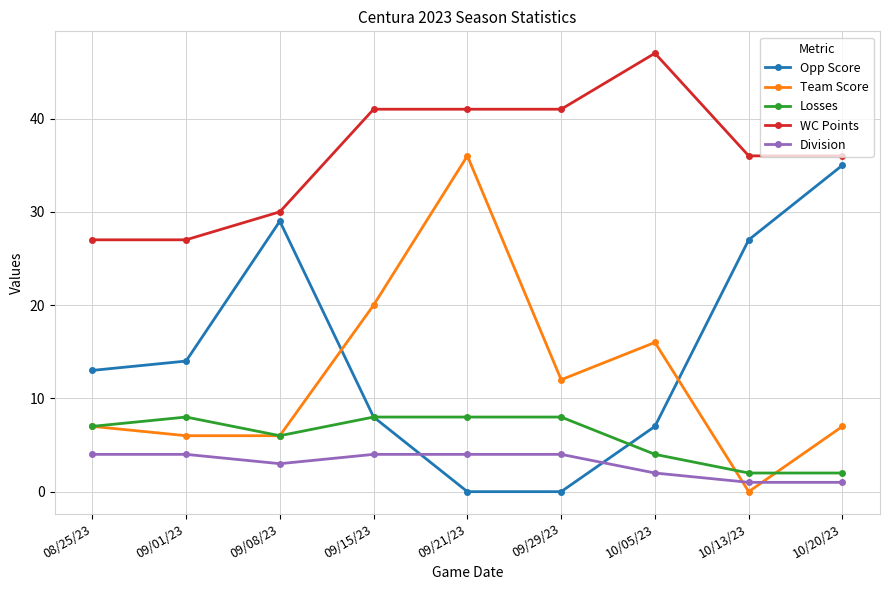

How many times do Team Score and Opp Score cross each other?

2